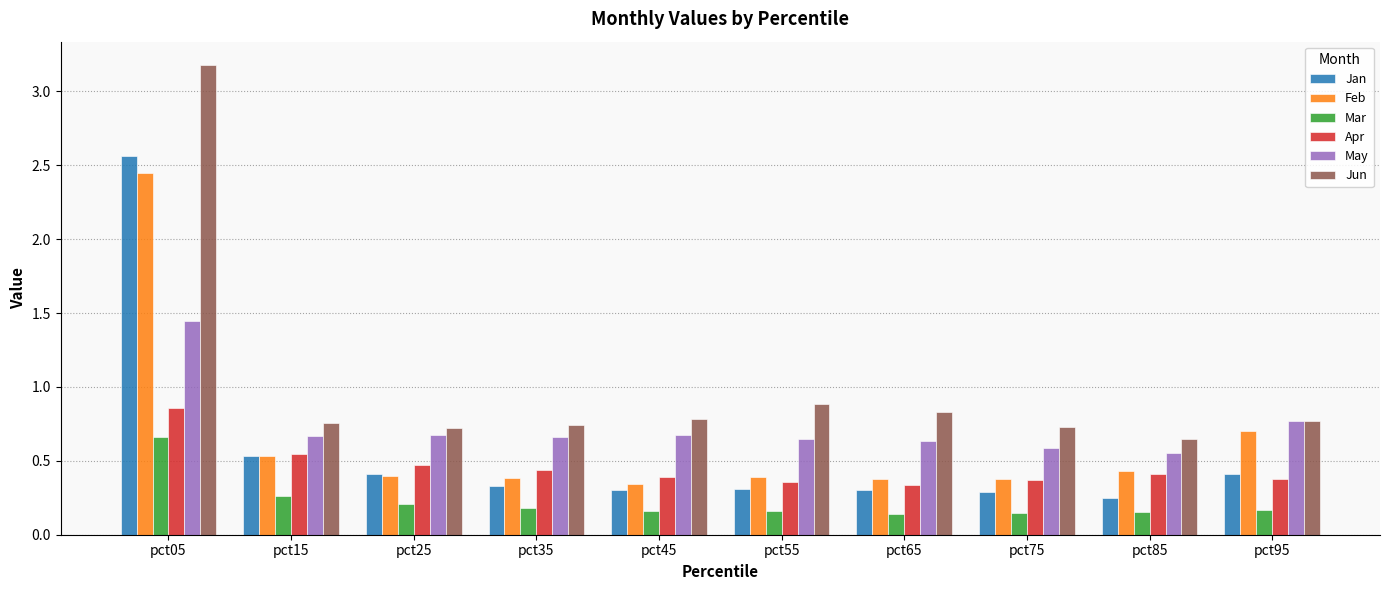

What is the average value of the Jun series?

1.0